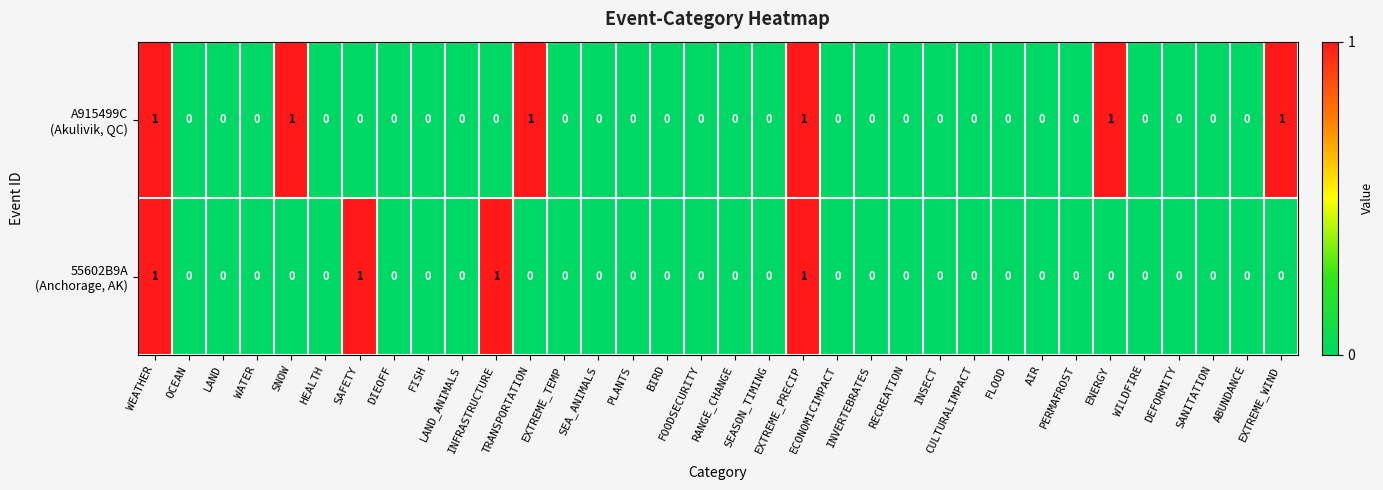

Rank the series by their average value, from highest to lowest.

A915499C (Akulivik, QC), 55602B9A (Anchorage, AK)